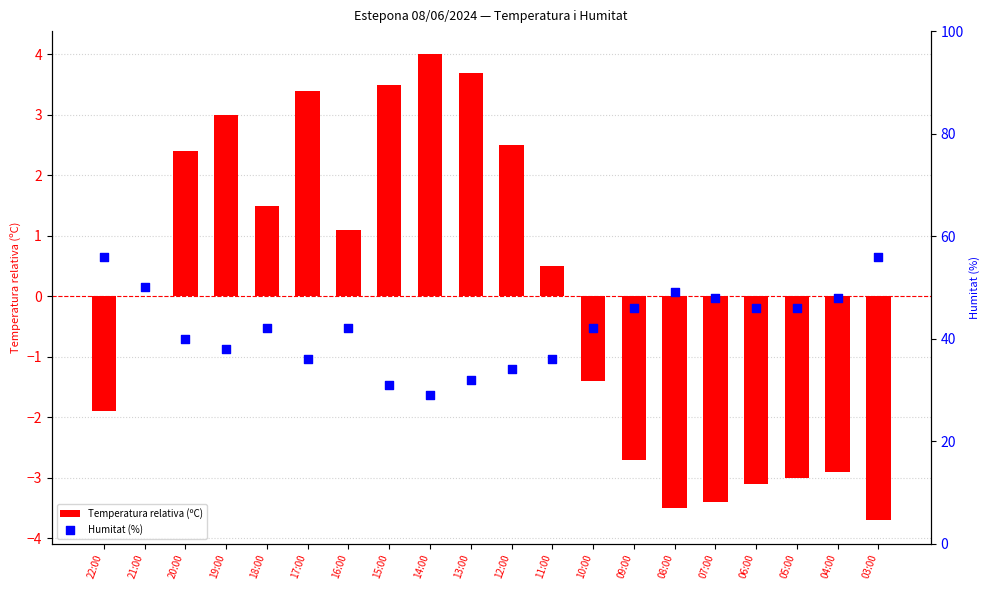

Which series has the widest spread of Y values?

Humitat (%)